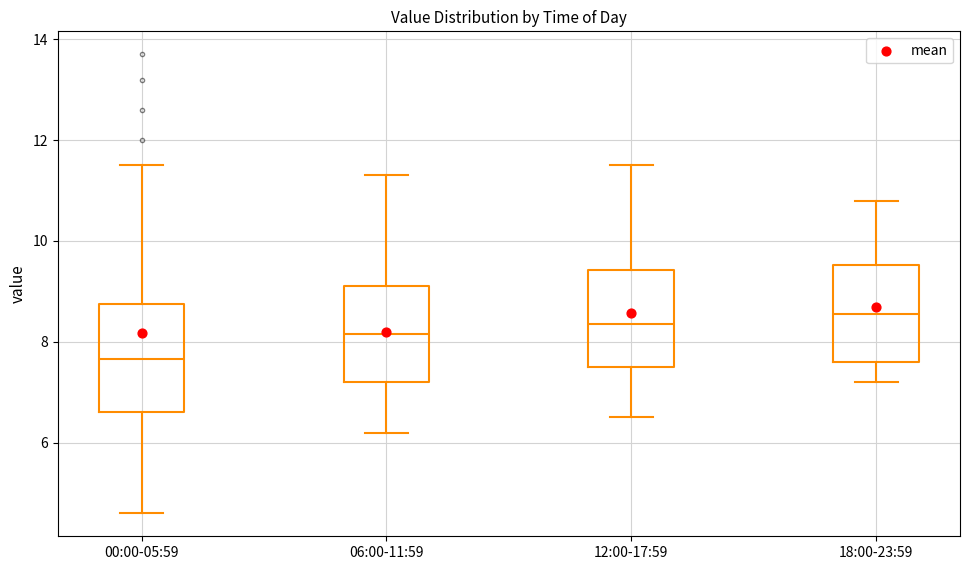

Where is the lower edge of the box for 00:00-05:59 on the y-axis? The values are not printed on the chart, so give them approximately, as read against the axis.

6.6